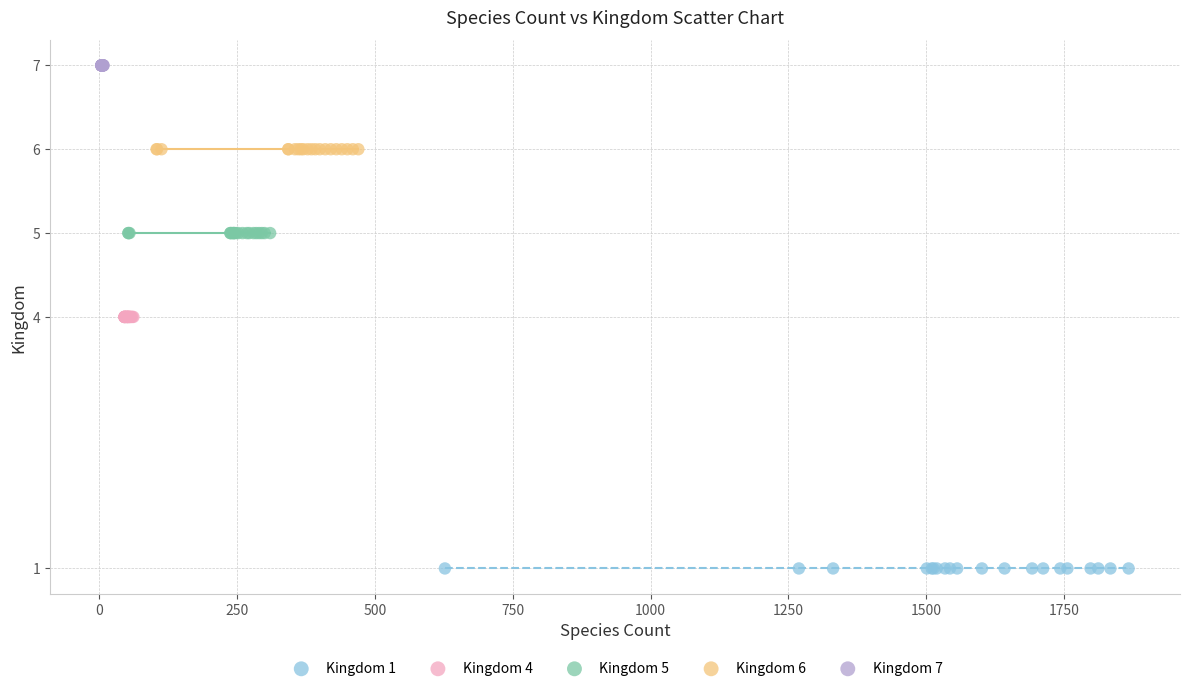

What are all the series names shown in the legend?

Kingdom 1, Kingdom 4, Kingdom 5, Kingdom 6, Kingdom 7